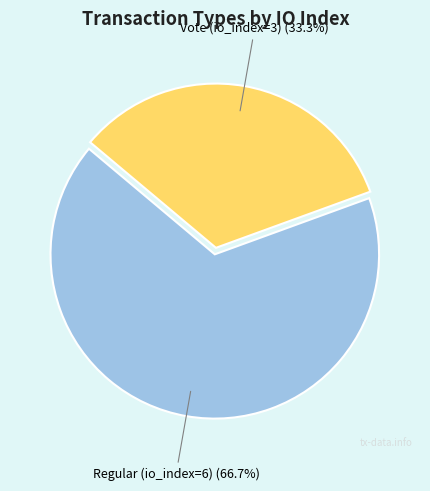

Is there any slice that represents more than half of the pie?

Yes